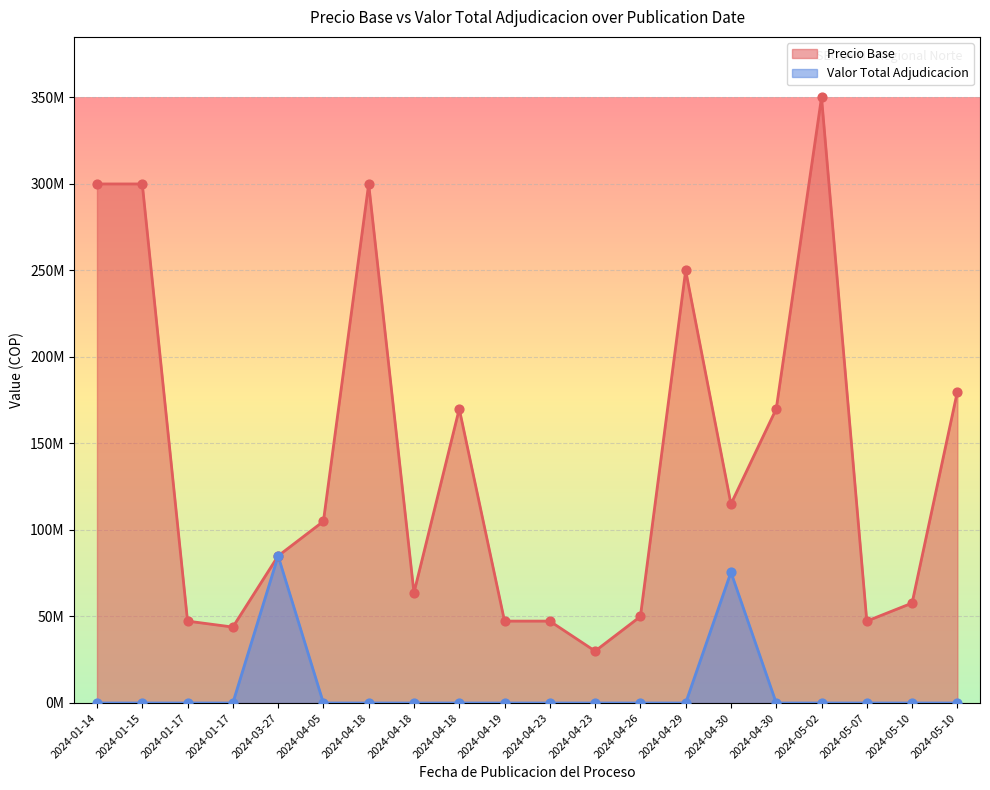

What are all the series names shown in the legend?

Precio Base, Valor Total Adjudicacion